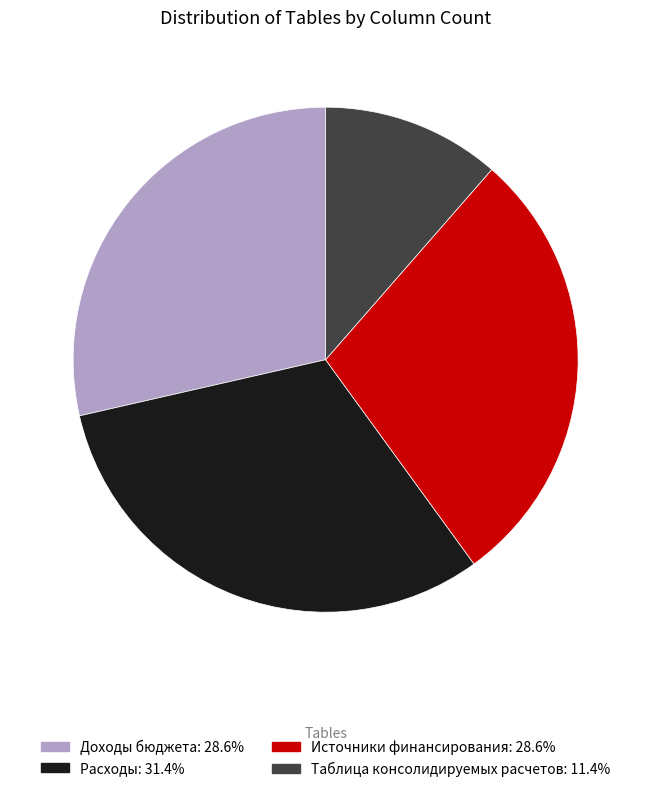

Which category has the biggest portion of the pie?

Расходы